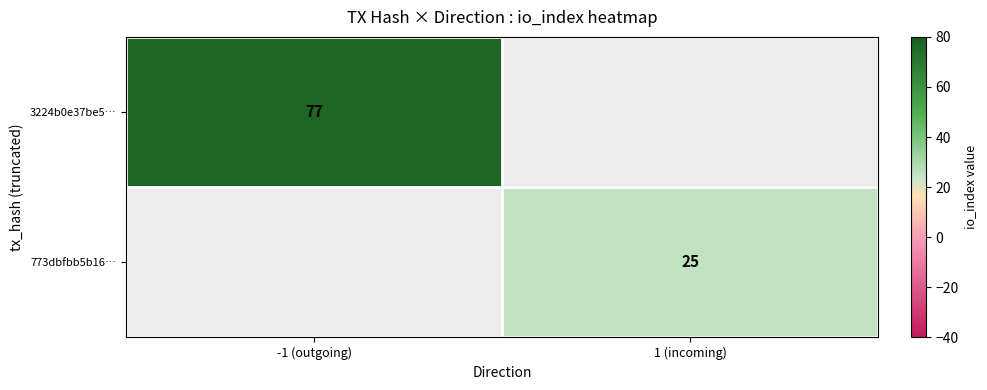

What is the minimum value shown in the chart?

25.0